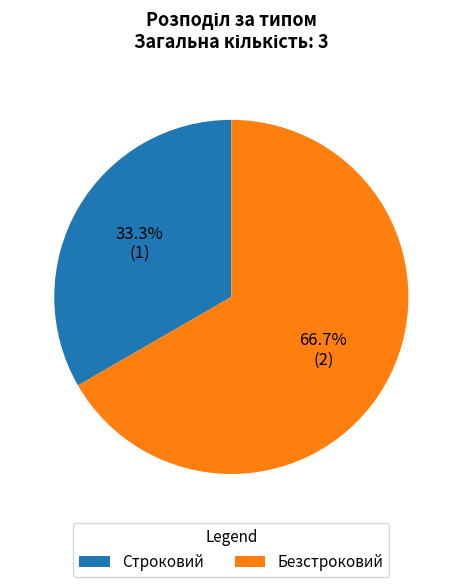

Count the number of slices in the pie.

2